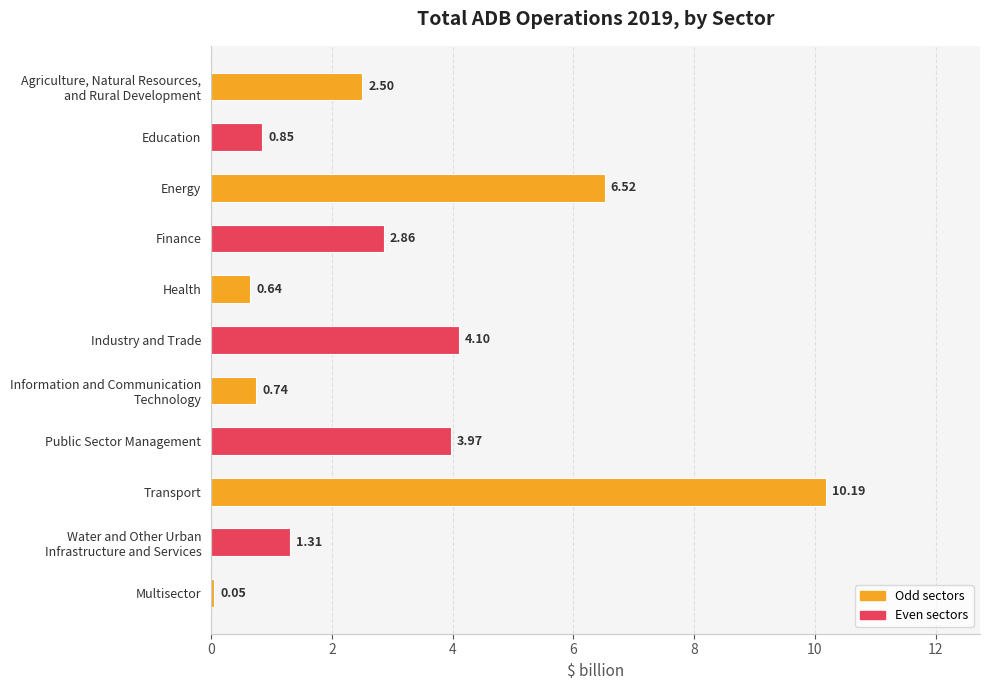

Rank the categories by value from highest to lowest.

Transport, Energy, Industry and Trade, Public Sector Management, Finance, Agriculture, Natural Resources,
and Rural Development, Water and Other Urban
Infrastructure and Services, Education, Information and Communication
Technology, Health, Multisector